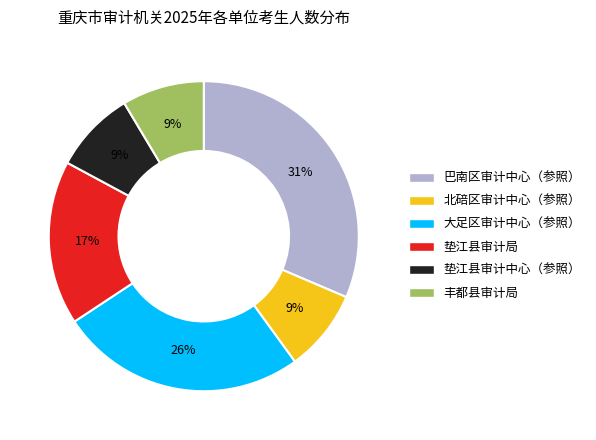

To the nearest percent, what is the average slice percentage?

17%